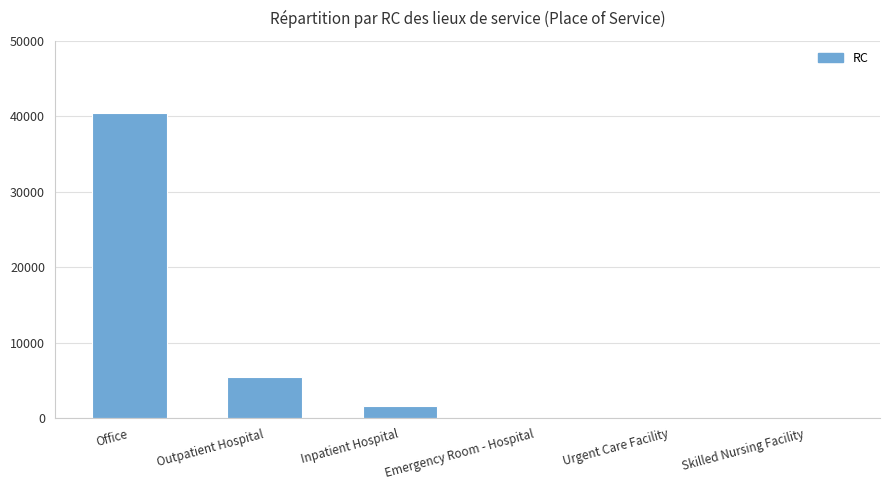

Where does the data first go above 1540?

Office